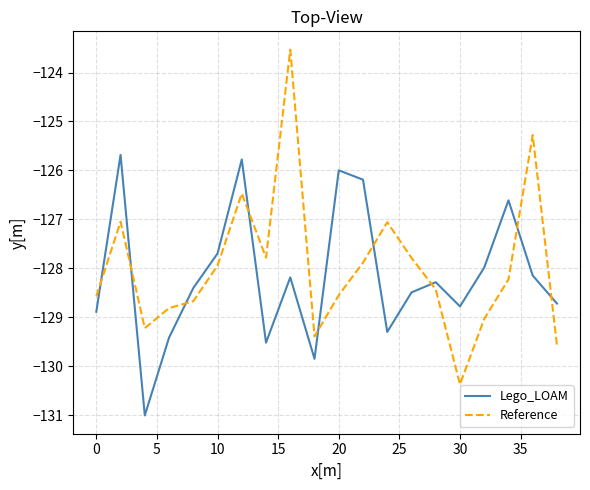

True or false: Reference has more than 1 interior local peaks.

True